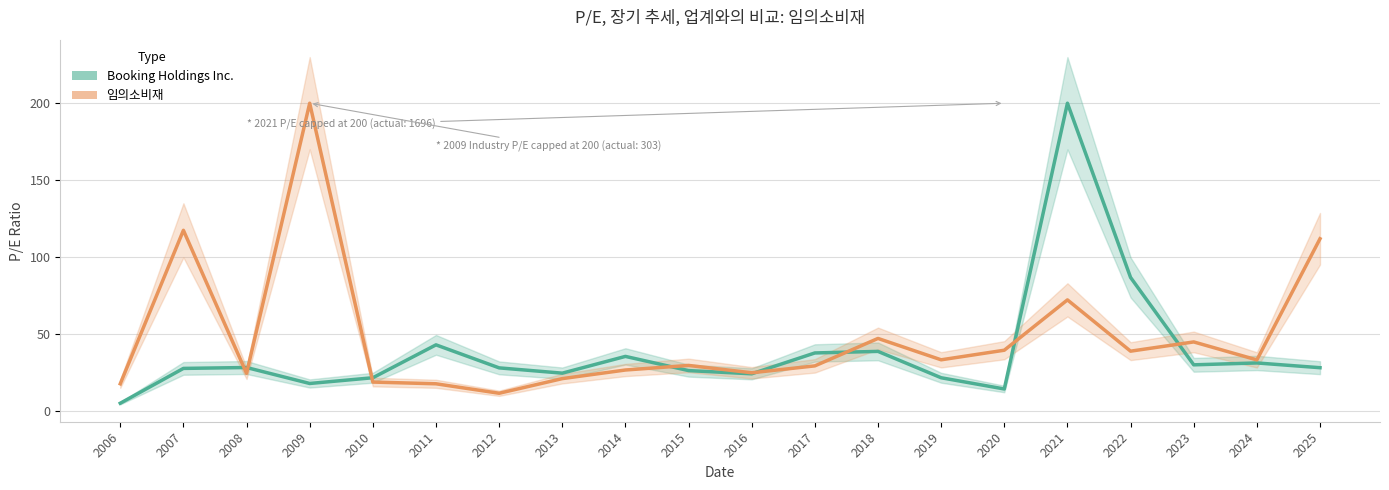

Reading left to right, extract all data points from this chart.

Booking Holdings Inc.: 2006=4.9	2007=27.5	2008=28.1	2009=17.7	2010=21.5	2011=42.9	2012=27.9	2013=24.4	2014=35.4	2015=26.1	2016=24.0	2017=37.6	2018=38.6	2019=21.5	2020=14.2	2021=200.0	2022=86.7	2023=29.9	2024=31.1	2025=28.0
임의소비재: 2006=17.5	2007=117.3	2008=24.3	2009=200.0	2010=18.7	2011=17.5	2012=11.4	2013=20.9	2014=26.5	2015=29.5	2016=24.7	2017=29.2	2018=47.0	2019=33.1	2020=39.4	2021=72.1	2022=38.8	2023=44.8	2024=33.1	2025=111.9